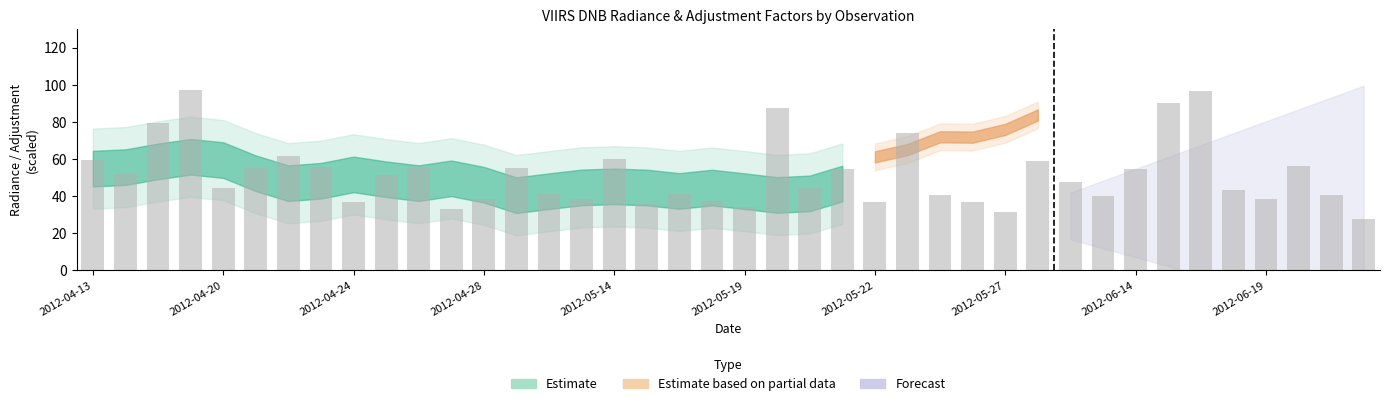

What is the value of the 19th bar from the left?

40.9